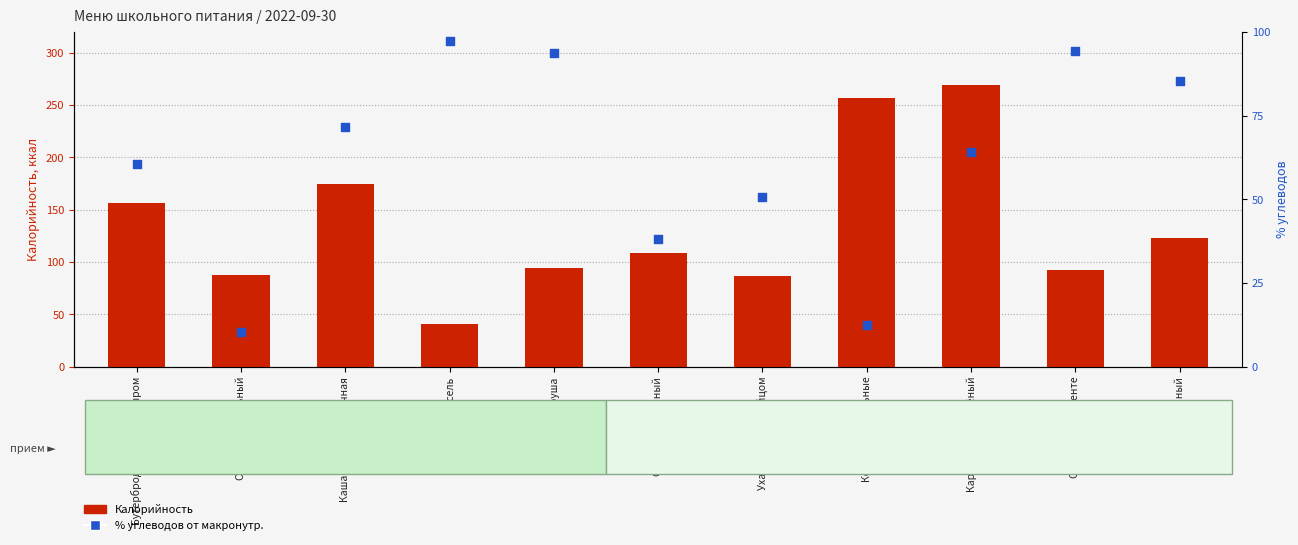

What is the total value across all series at Салат Витаминный?

147.3